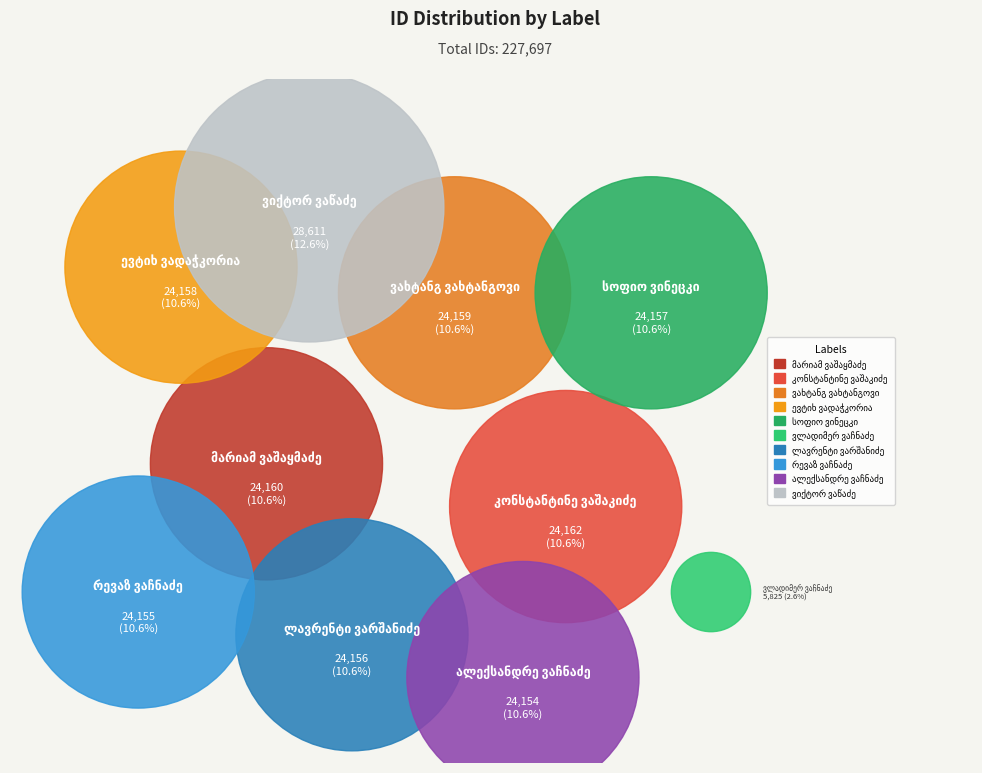

What is the largest slice in the pie chart?

ვიქტორ ვაწაძე